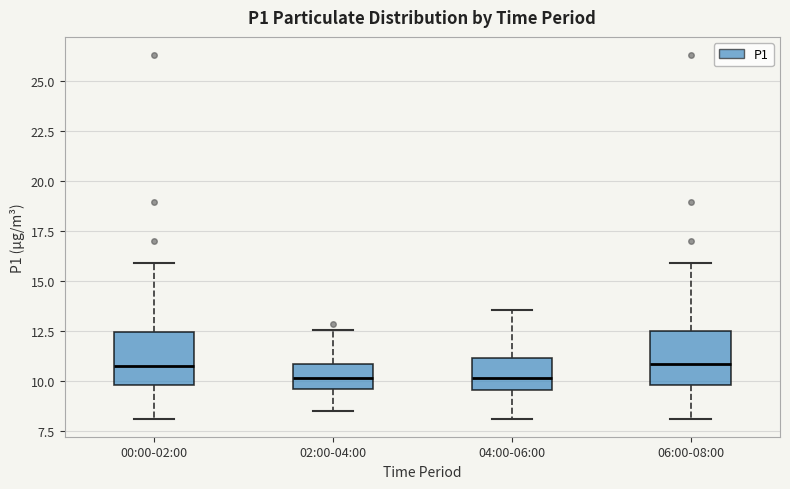

Where does the median line of the box for 06:00-08:00 sit on the y-axis? The values are not printed on the chart, so give them approximately, as read against the axis.

11.0